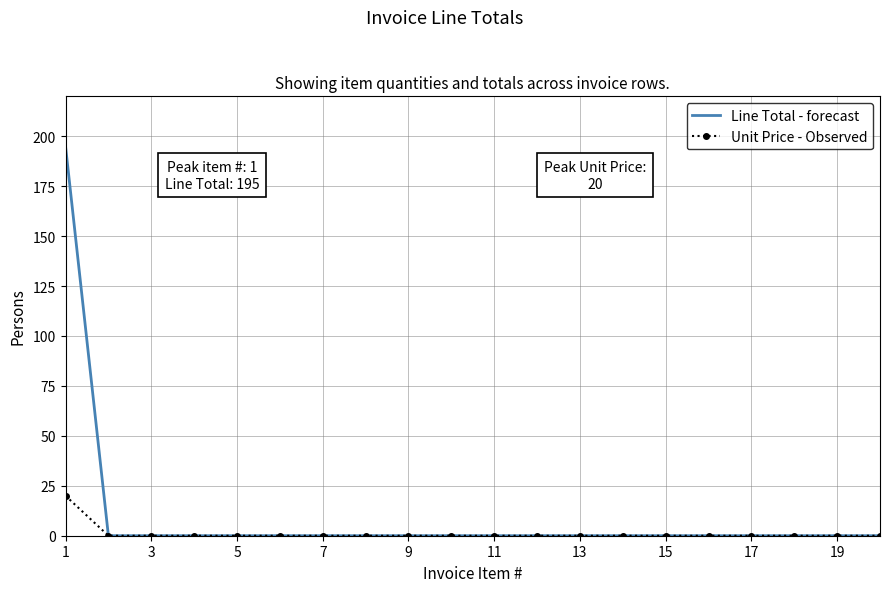

What is the difference between the maximum and minimum values in the Line Total - forecast series?

195